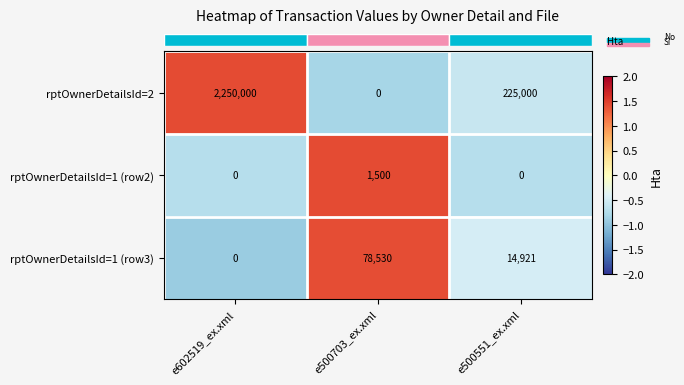

What is the spread (max minus min) of values at e500703_ex.xml?

78530